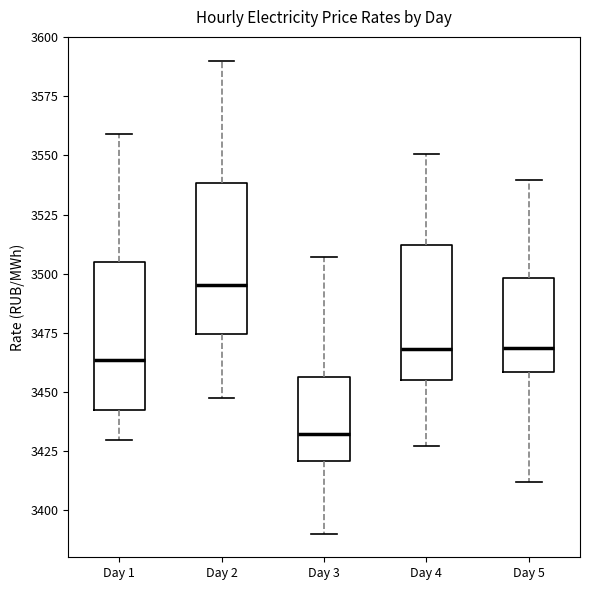

Reading left to right, transcribe this box plot: for each box, give where its median line is, the range the box spans, and where its two whiskers end, as read against the y-axis. The values are not printed on the chart, so give them approximately, as read against the axis.

Day 1: median 3465, box 3440 to 3505, whiskers 3430 to 3560
Day 2: median 3495, box 3475 to 3540, whiskers 3445 to 3590
Day 3: median 3430, box 3420 to 3455, whiskers 3390 to 3505
Day 4: median 3470, box 3455 to 3510, whiskers 3425 to 3550
Day 5: median 3470, box 3460 to 3500, whiskers 3410 to 3540